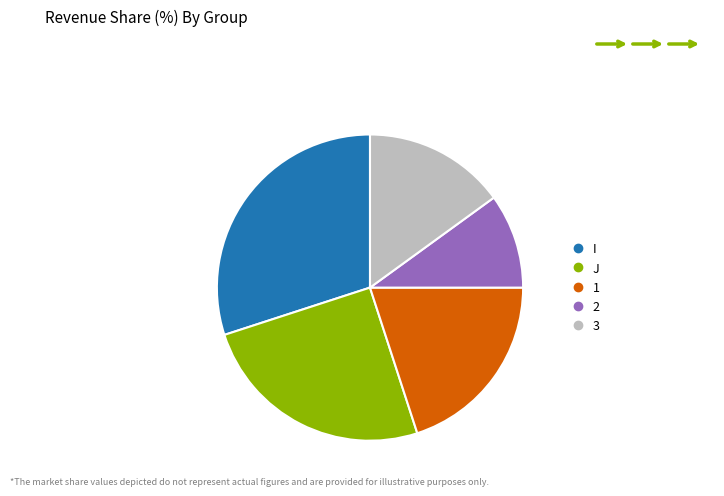

Combined, do 2 and I account for over 50%?

No